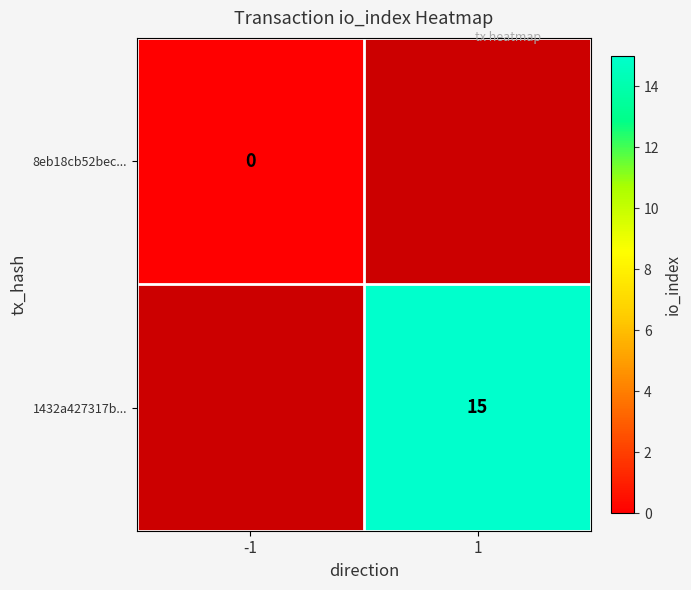

At which category does the chart reach its peak across all series?

1